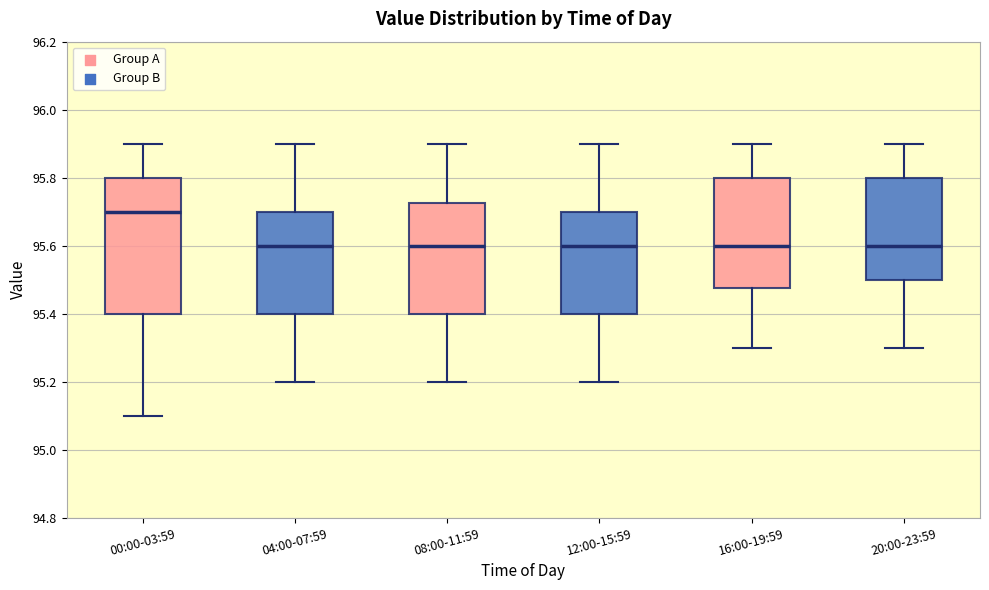

Which box is the tallest, from its lower edge to its upper edge?

00:00-03:59